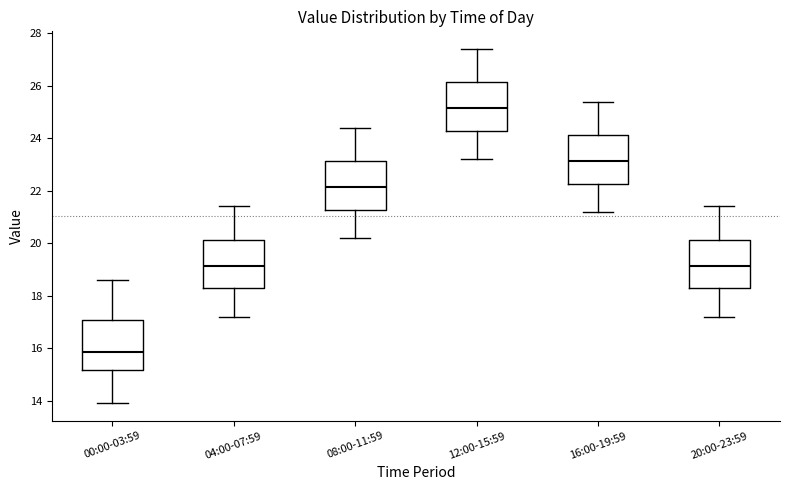

Reading left to right, transcribe this box plot: for each box, give where its median line is, the range the box spans, and where its two whiskers end, as read against the y-axis. The values are not printed on the chart, so give them approximately, as read against the axis.

00:00-03:59: median 15.8, box 15.2 to 17.0, whiskers 14.0 to 18.6
04:00-07:59: median 19.2, box 18.2 to 20.2, whiskers 17.2 to 21.4
08:00-11:59: median 22.2, box 21.2 to 23.2, whiskers 20.2 to 24.4
12:00-15:59: median 25.2, box 24.2 to 26.2, whiskers 23.2 to 27.4
16:00-19:59: median 23.2, box 22.2 to 24.2, whiskers 21.2 to 25.4
20:00-23:59: median 19.2, box 18.2 to 20.2, whiskers 17.2 to 21.4